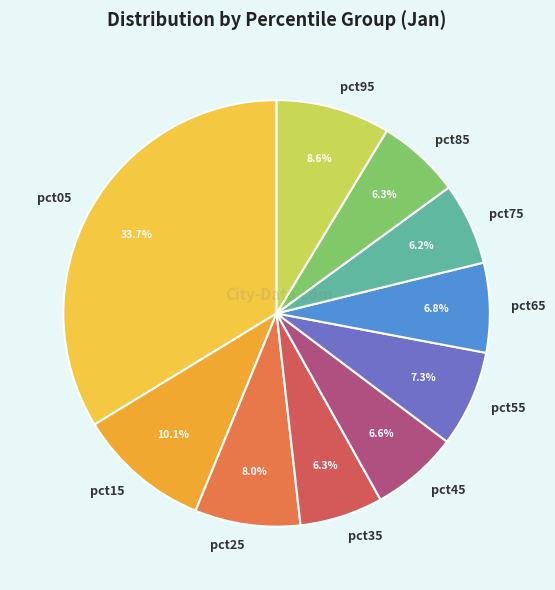

Which category has the biggest portion of the pie?

pct05